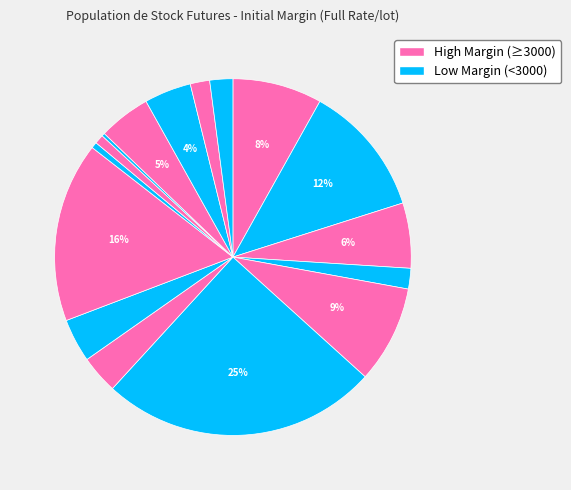

How many segments does this pie chart have?

16